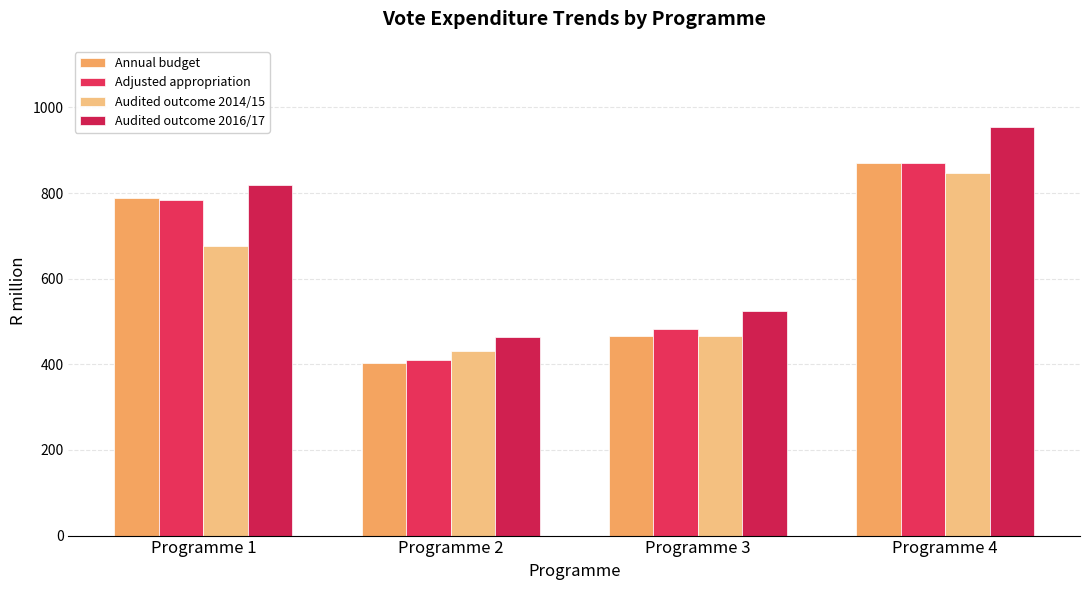

At which label is Audited outcome 2016/17 closest to 708?

Programme 1